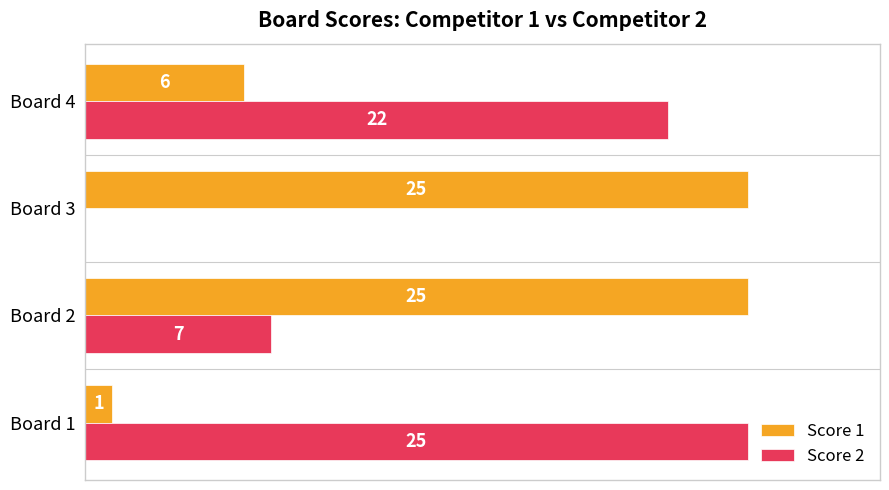

Which series changed the most between Board 1 and Board 4?

Score 1